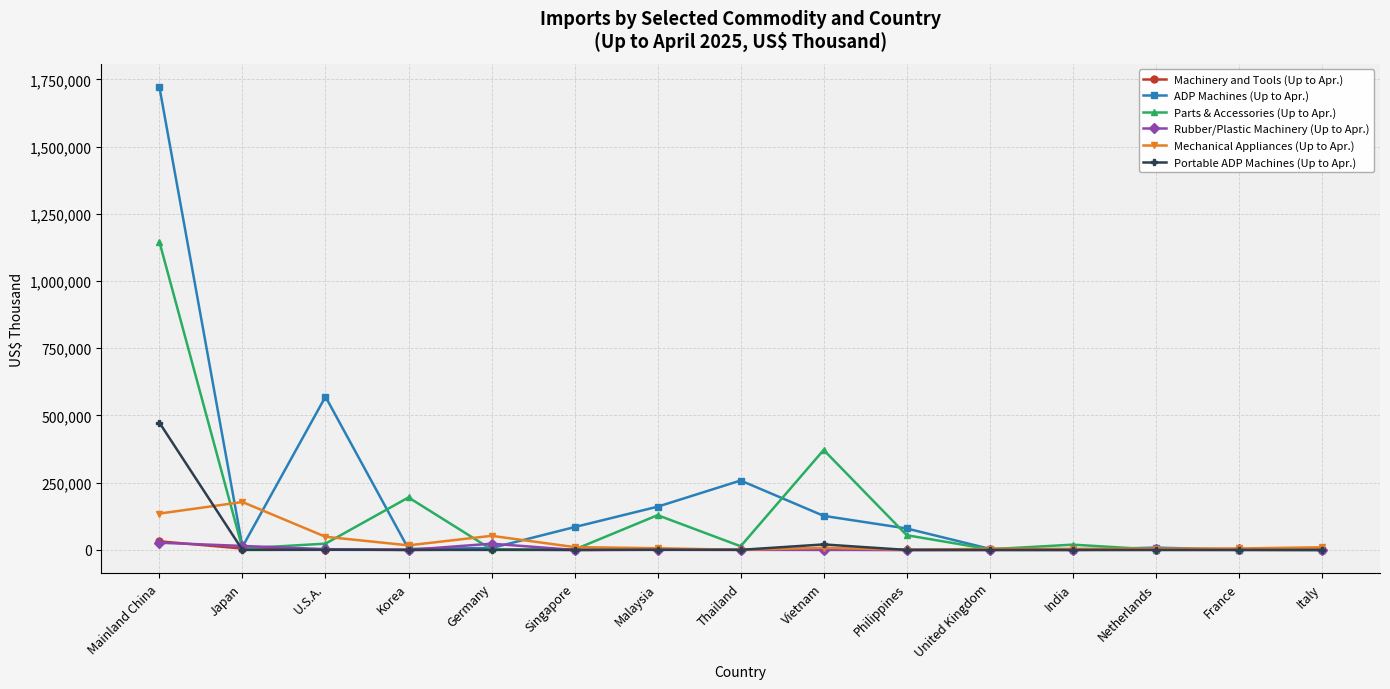

What is the difference between the second highest and second lowest values in the ADP Machines (Up to Apr.) series?

568976